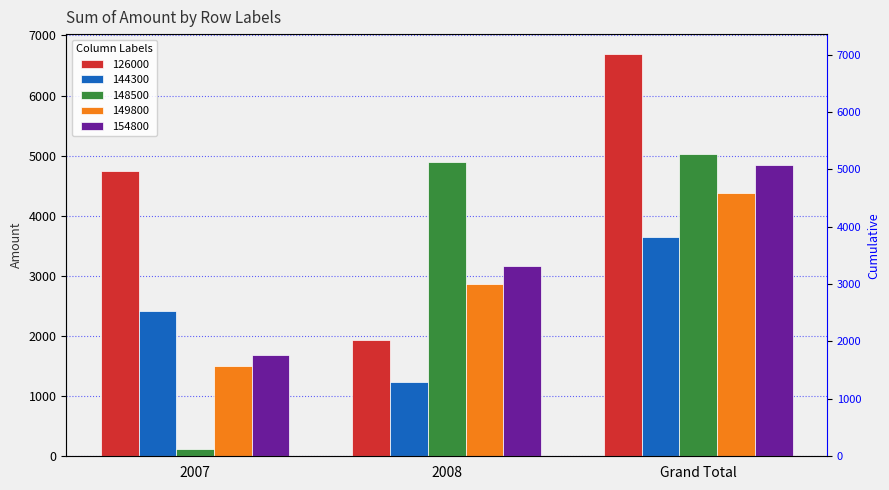

What is the average value of the 144300 series?

2435.9